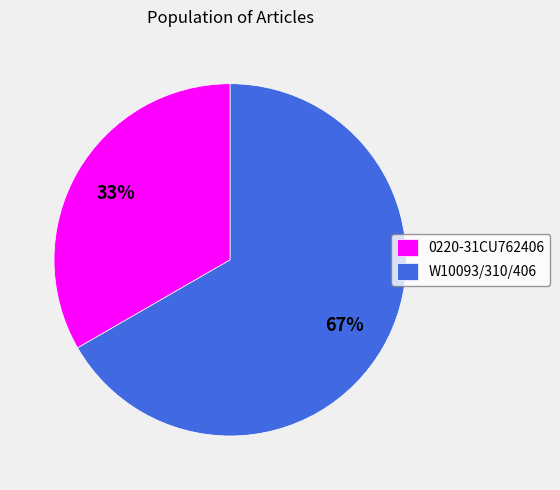

Which has a higher value, W10093/310/406 or 0220-31CU762406?

W10093/310/406